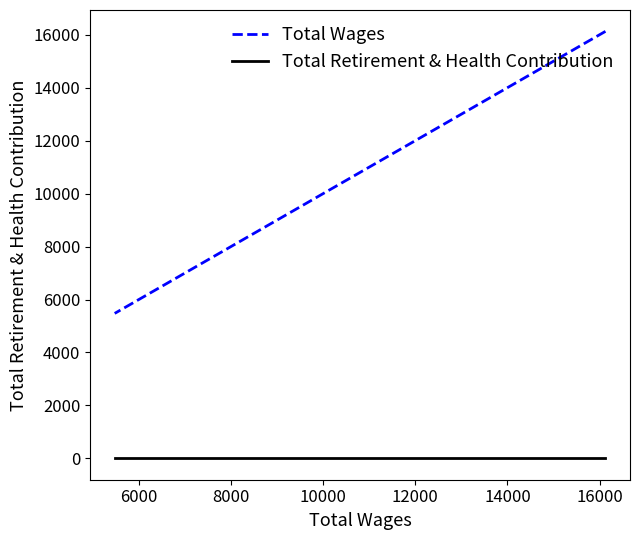

What is the average value of the Total Wages series?

10061